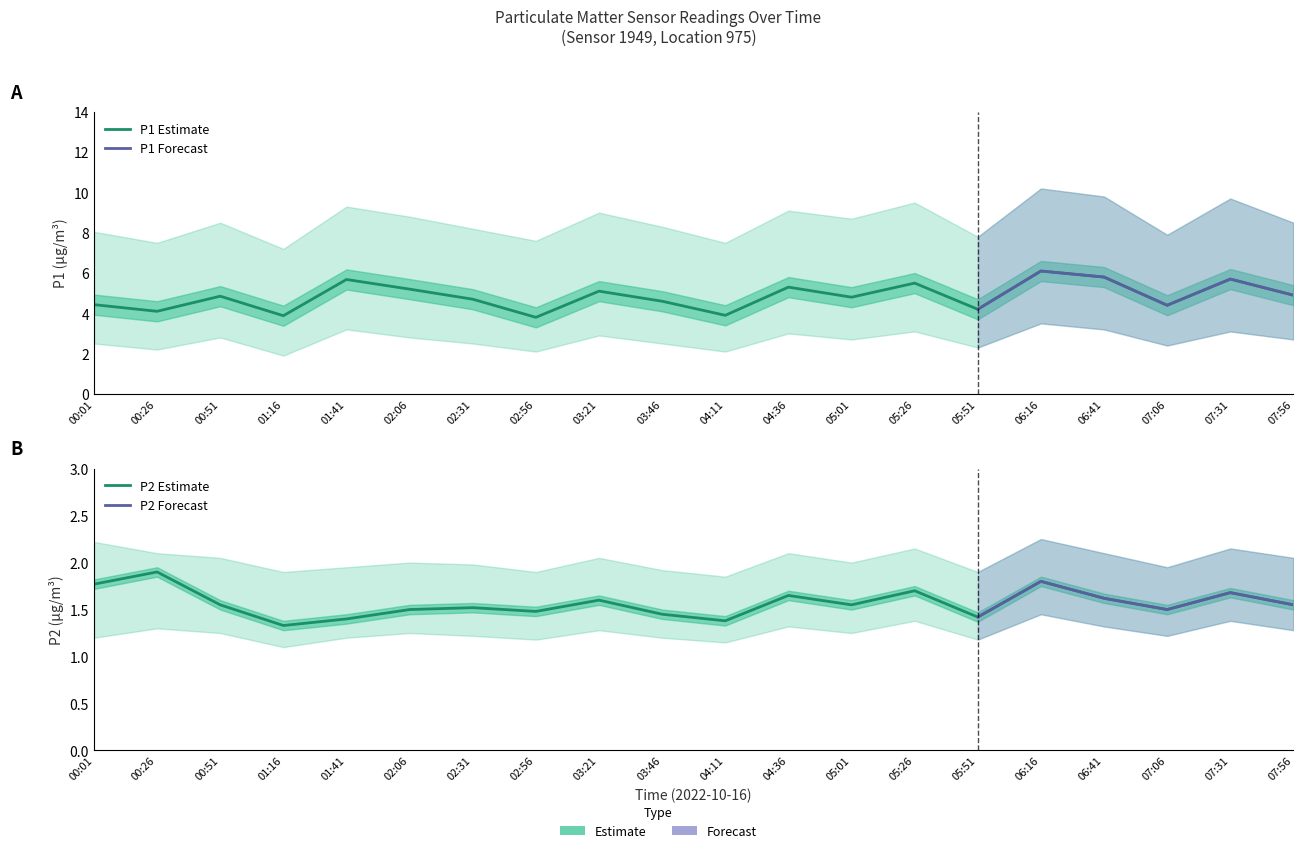

True or false: P2 and P1 cross at least once.

False